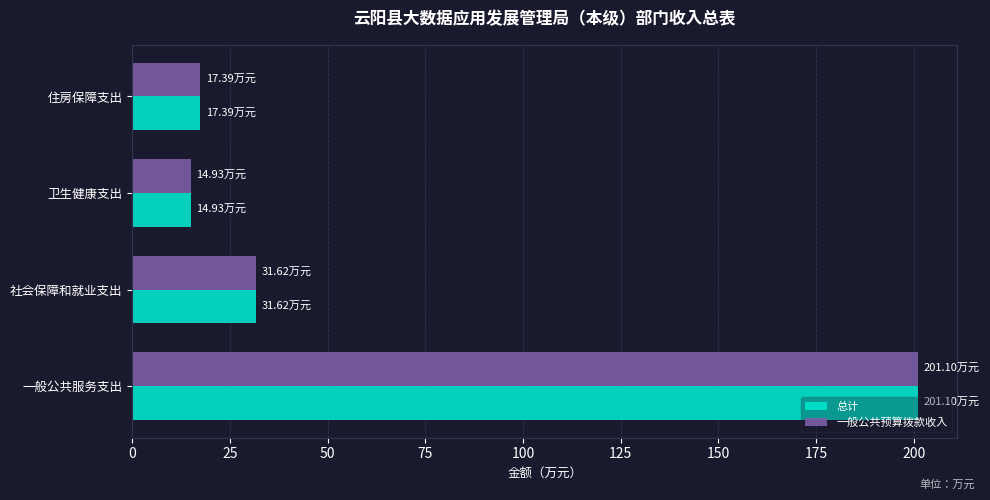

At how many categories does at least one series exceed 119?

1